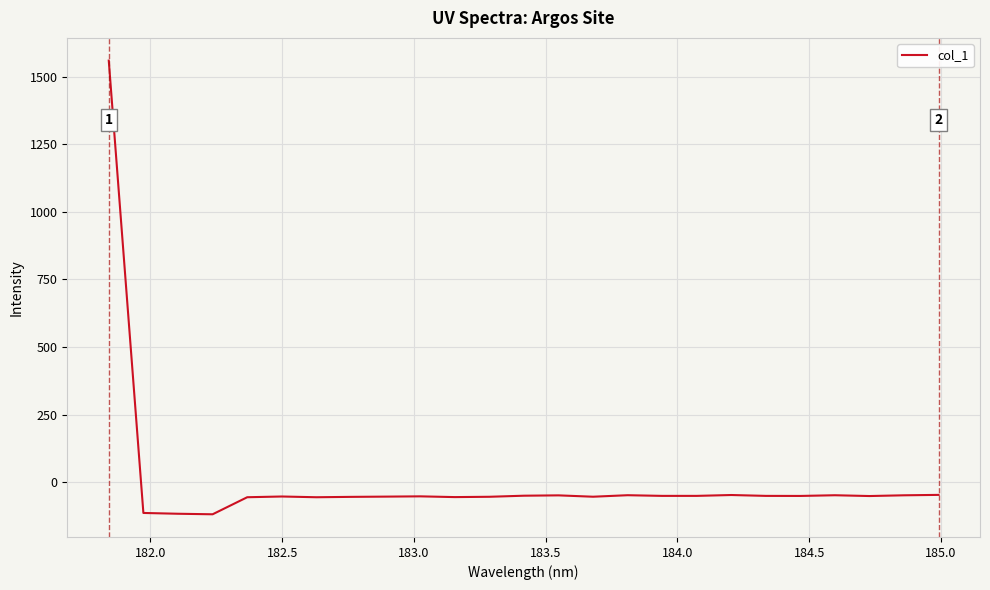

What is the sum of all values?

114.9